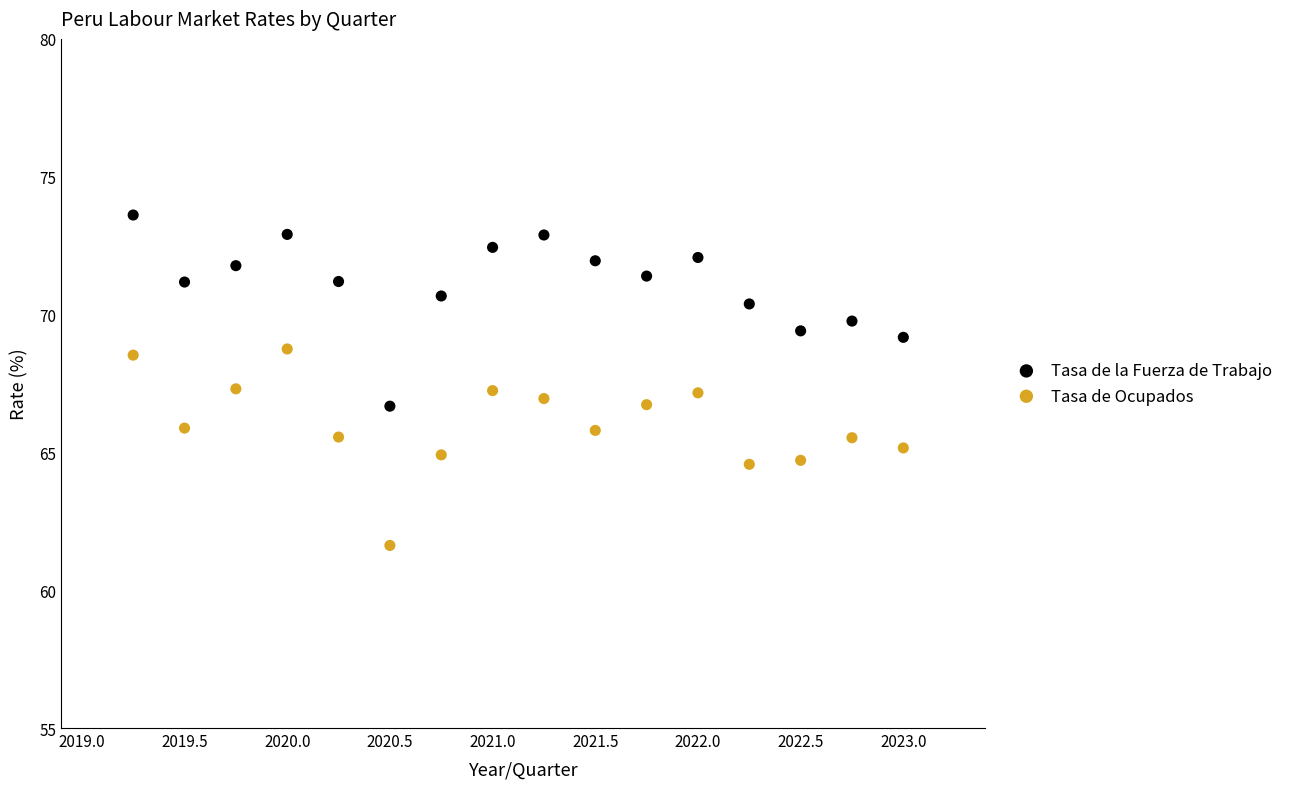

What is the X range (max minus min) for the scatter plot?

3.8